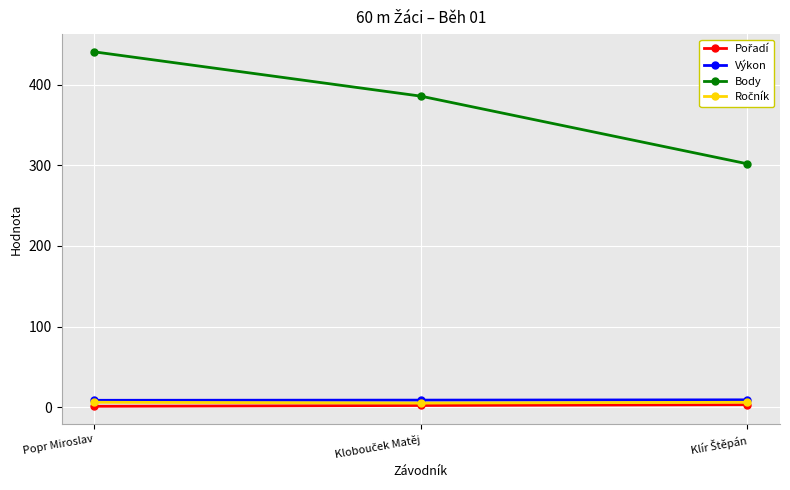

At how many categories does at least one series exceed 28?

3